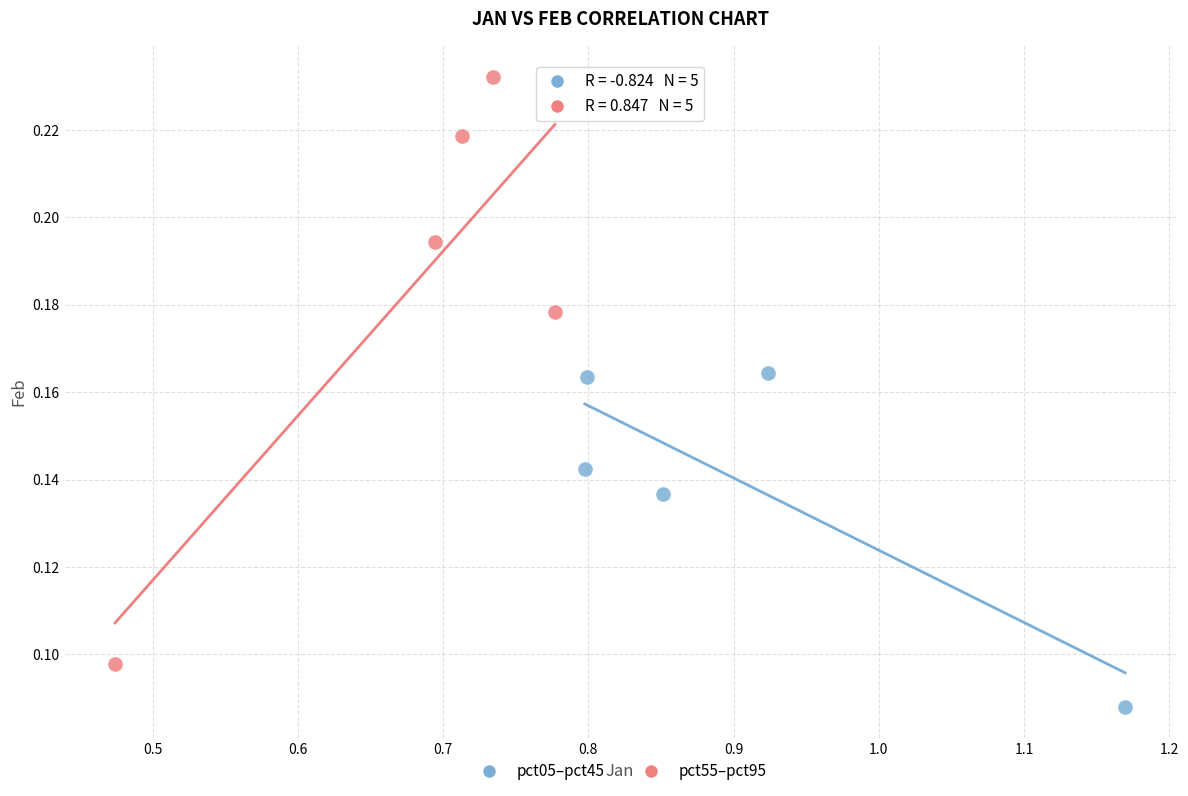

Which series contains the lowest Y value?

pct05–pct45